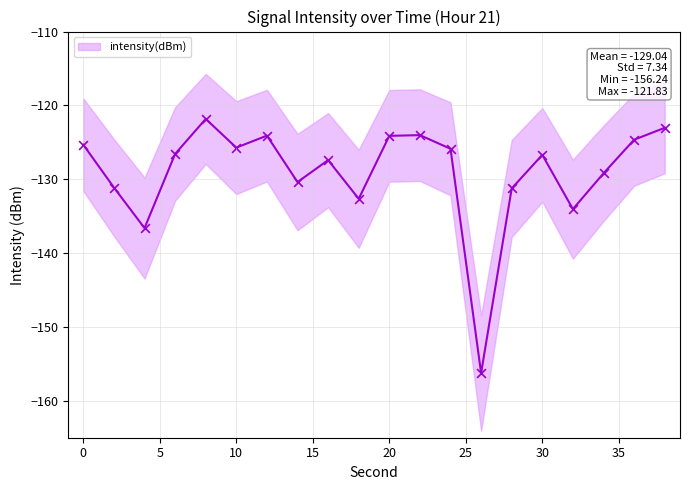

What is the change in value from 10 to 24?

-0.2